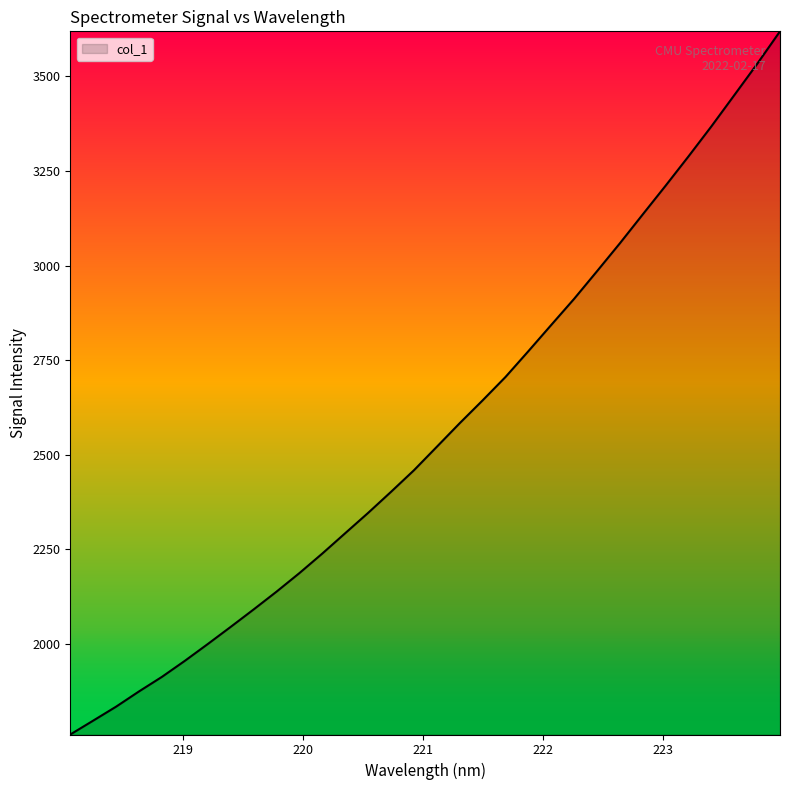

What is the minimum value shown in the chart?

1761.2